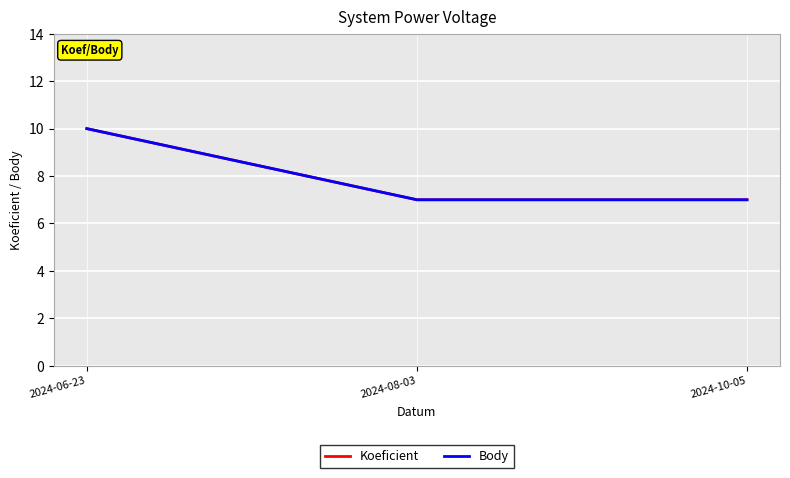

The value of Koeficient at 2024-10-05 is 9. True or false?

False